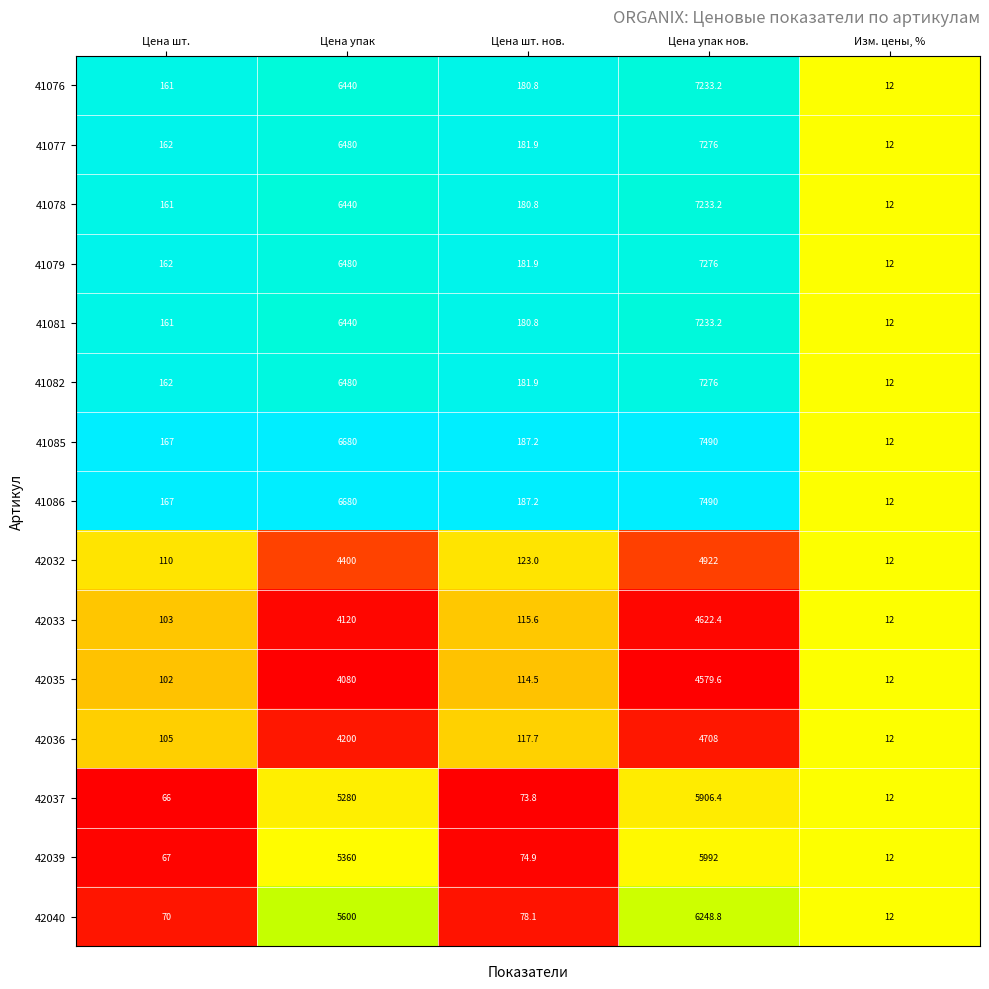

At which label does 41085 reach its minimum?

Изм. цены, %